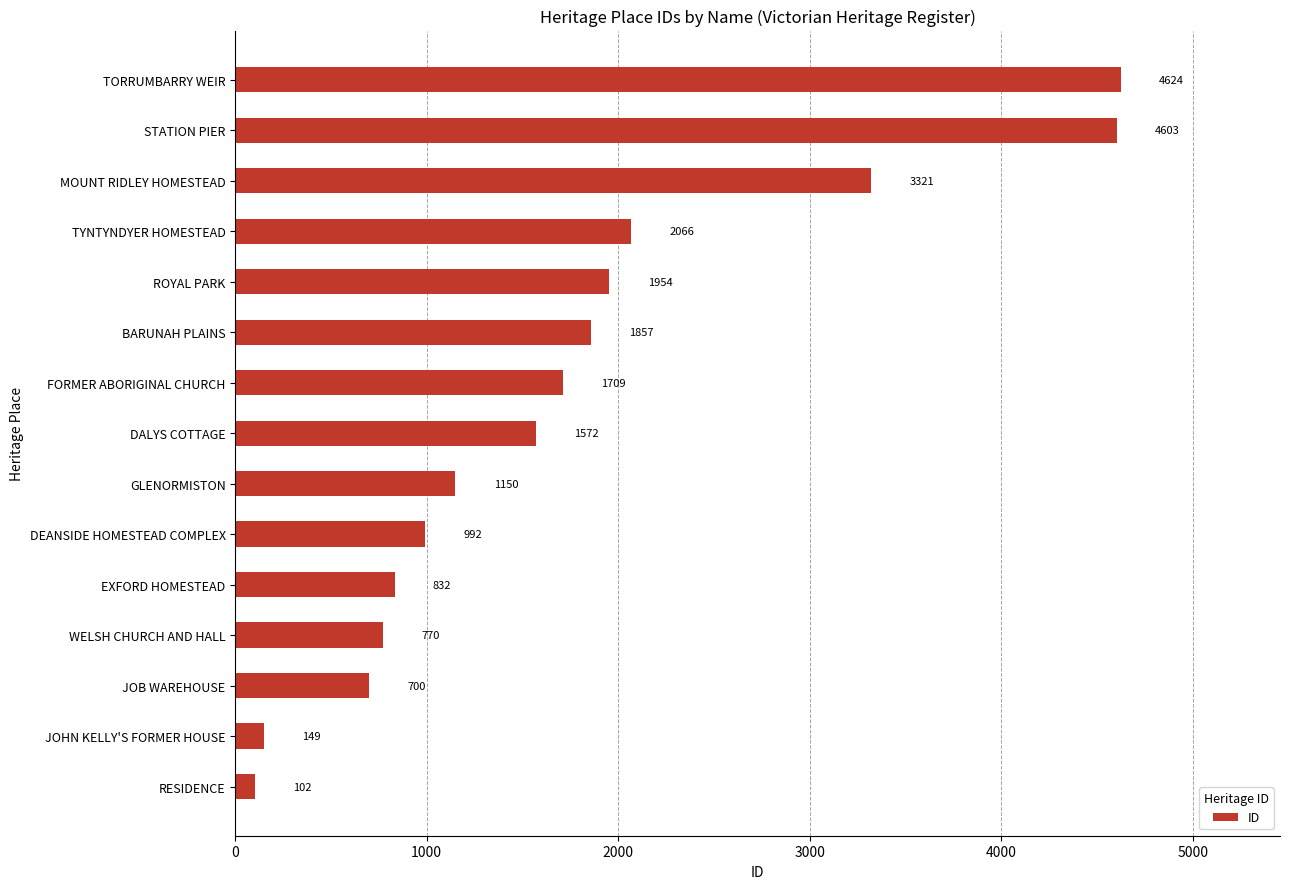

List the labels in order of value, largest first.

TORRUMBARRY WEIR, STATION PIER, MOUNT RIDLEY HOMESTEAD, TYNTYNDYER HOMESTEAD, ROYAL PARK, BARUNAH PLAINS, FORMER ABORIGINAL CHURCH, DALYS COTTAGE, GLENORMISTON, DEANSIDE HOMESTEAD COMPLEX, EXFORD HOMESTEAD, WELSH CHURCH AND HALL, JOB WAREHOUSE, JOHN KELLY'S FORMER HOUSE, RESIDENCE